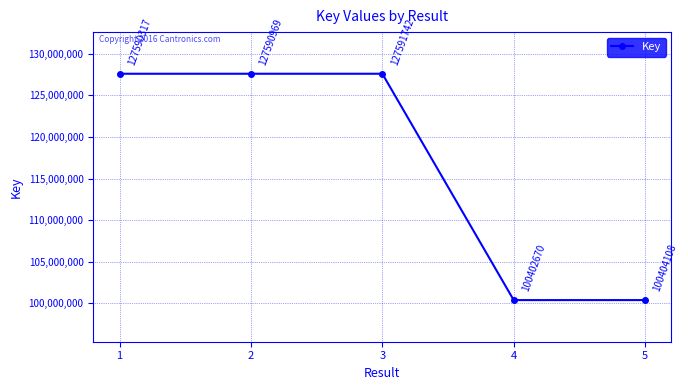

What is the difference between the maximum and minimum values?

27189072